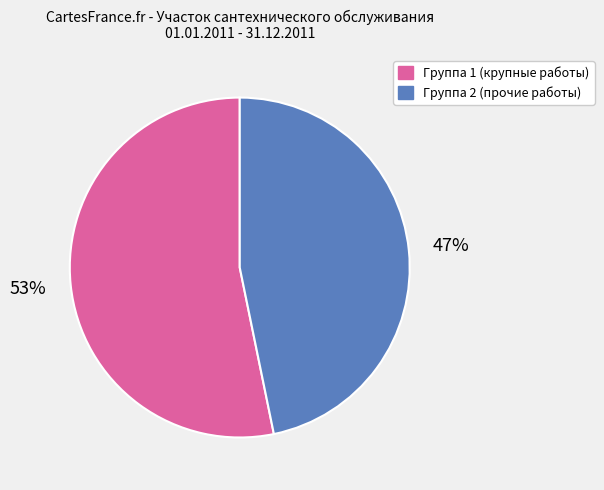

Combined, do Группа 2 (прочие работы) and Группа 1 (крупные работы) account for over 50%?

Yes